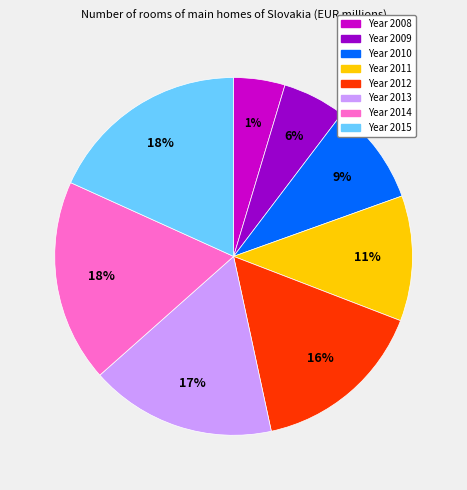

Rank the categories by value from highest to lowest.

2014, 2015, 2013, 2012, 2011, 2010, 2009, 2008